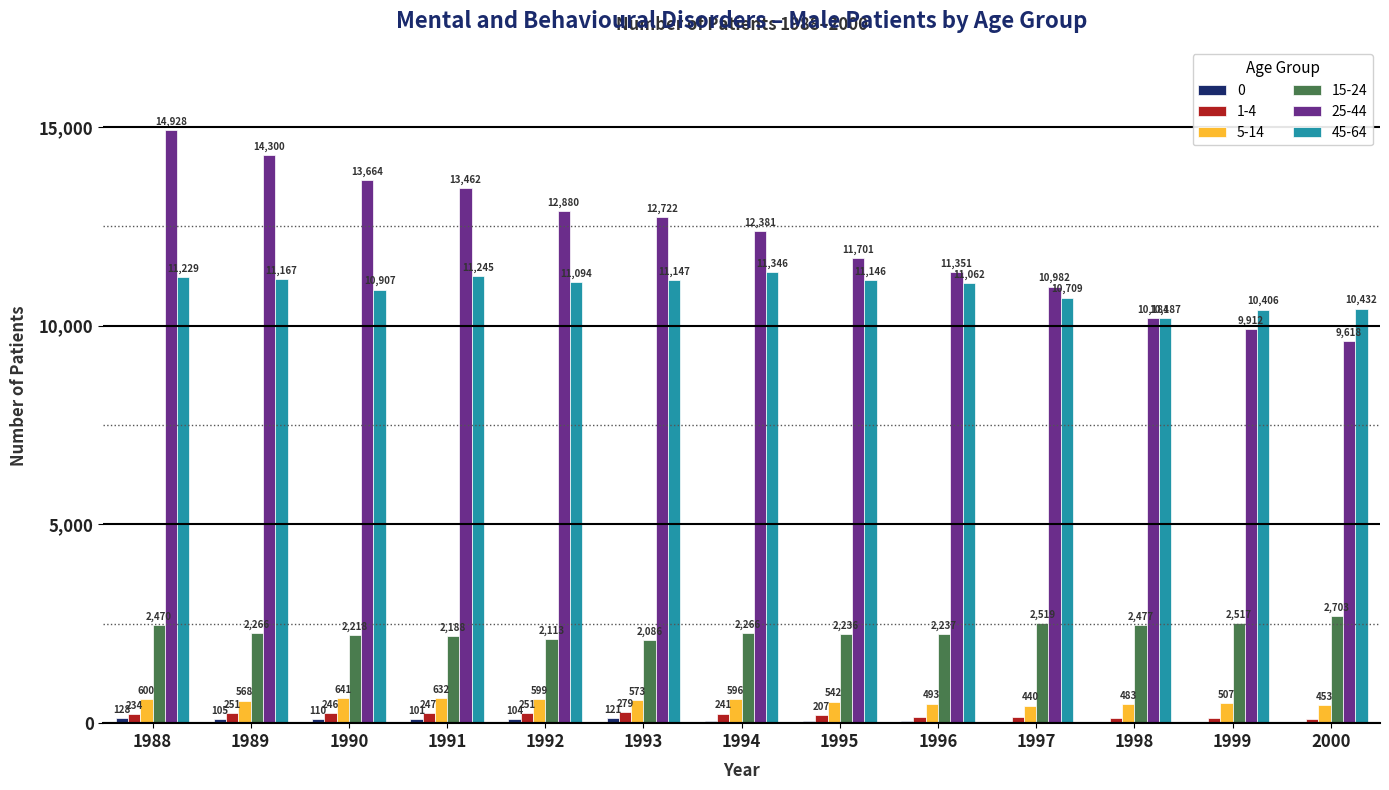

True or false: 45-64 has a value of 11229 at 1988.

True